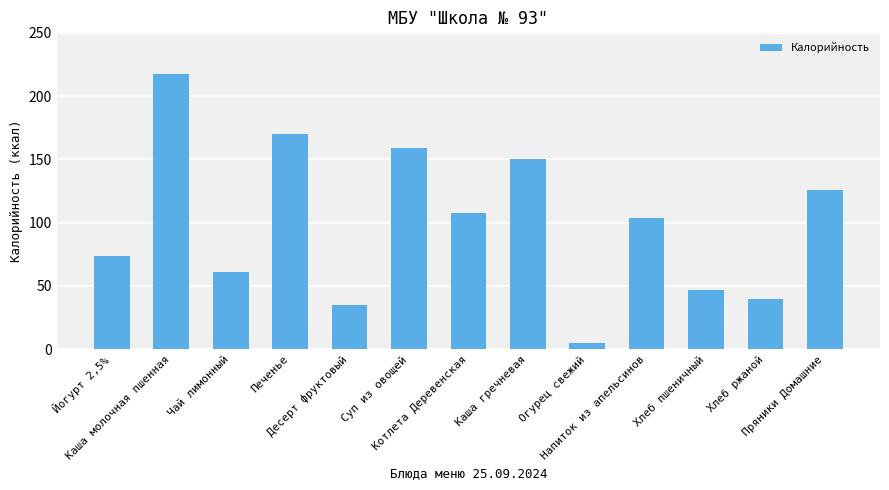

Which label corresponds to the smallest value in the chart?

Огурец свежий